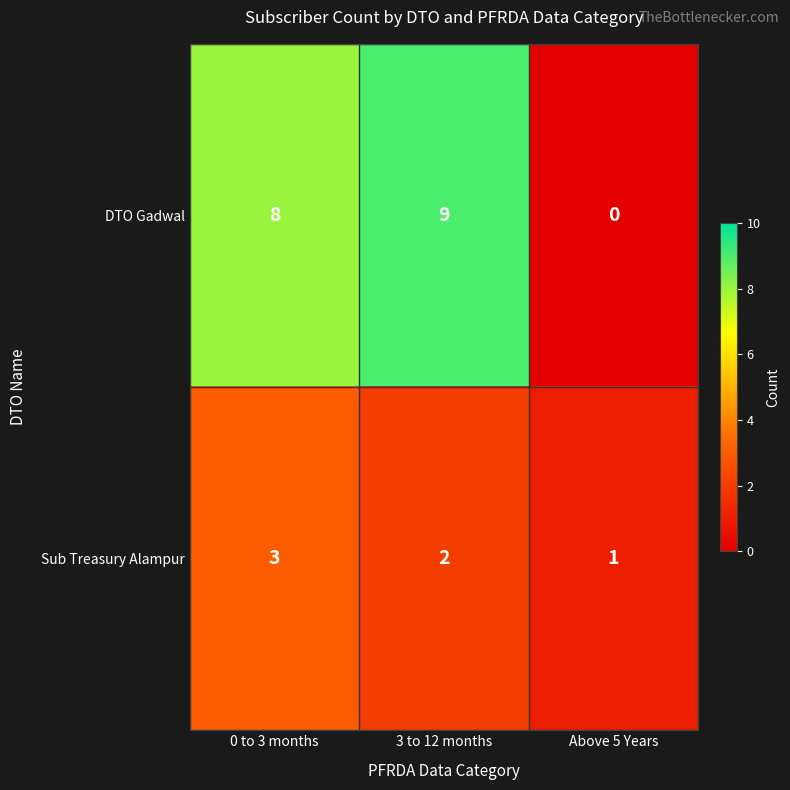

How many Sub Treasury Alampur values are between 1 and 3?

3